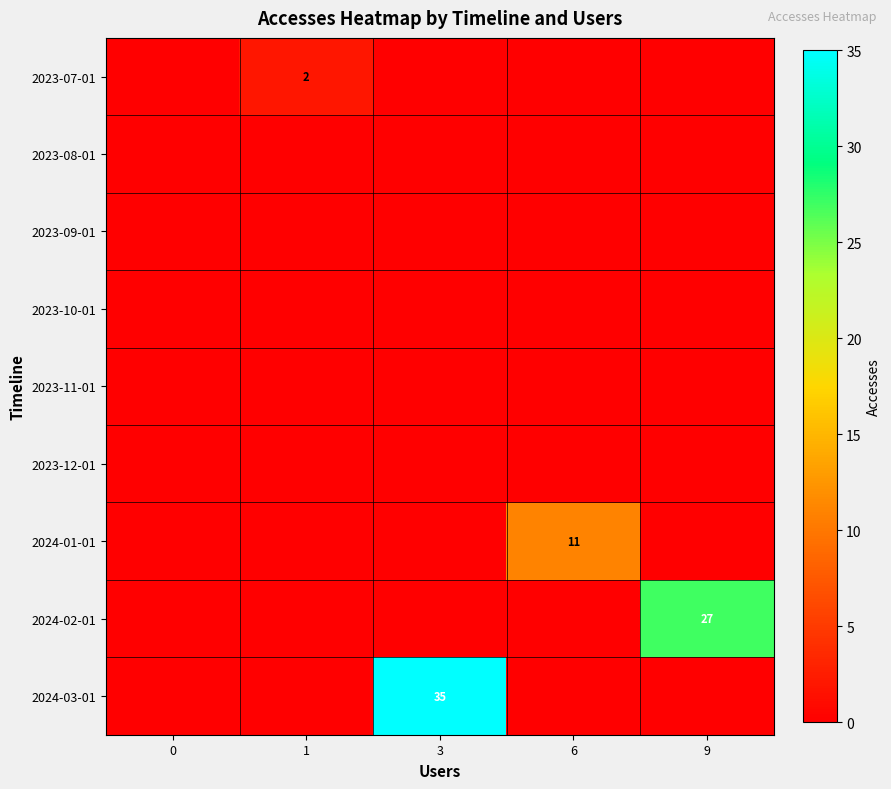

Is it true that 2024-03-01 equals 35 at 3?

True